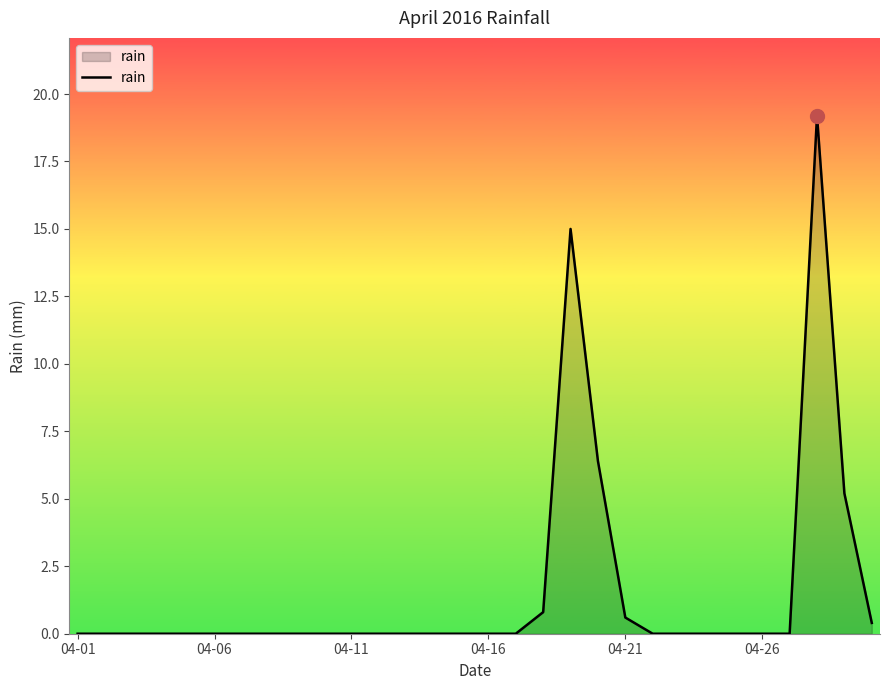

What is the maximum value shown in the chart?

19.2